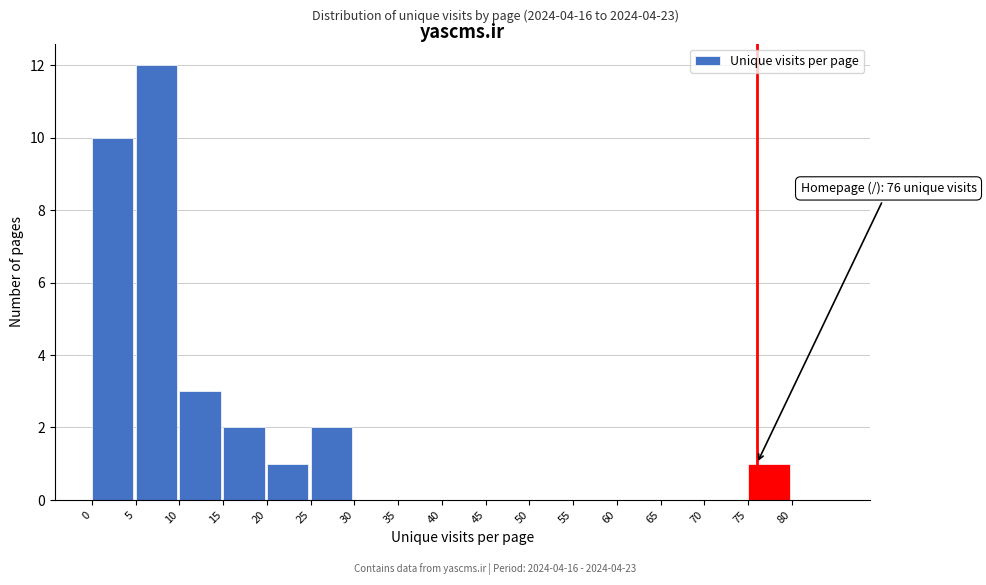

Which range on the x-axis has the tallest bar?

5 to 10